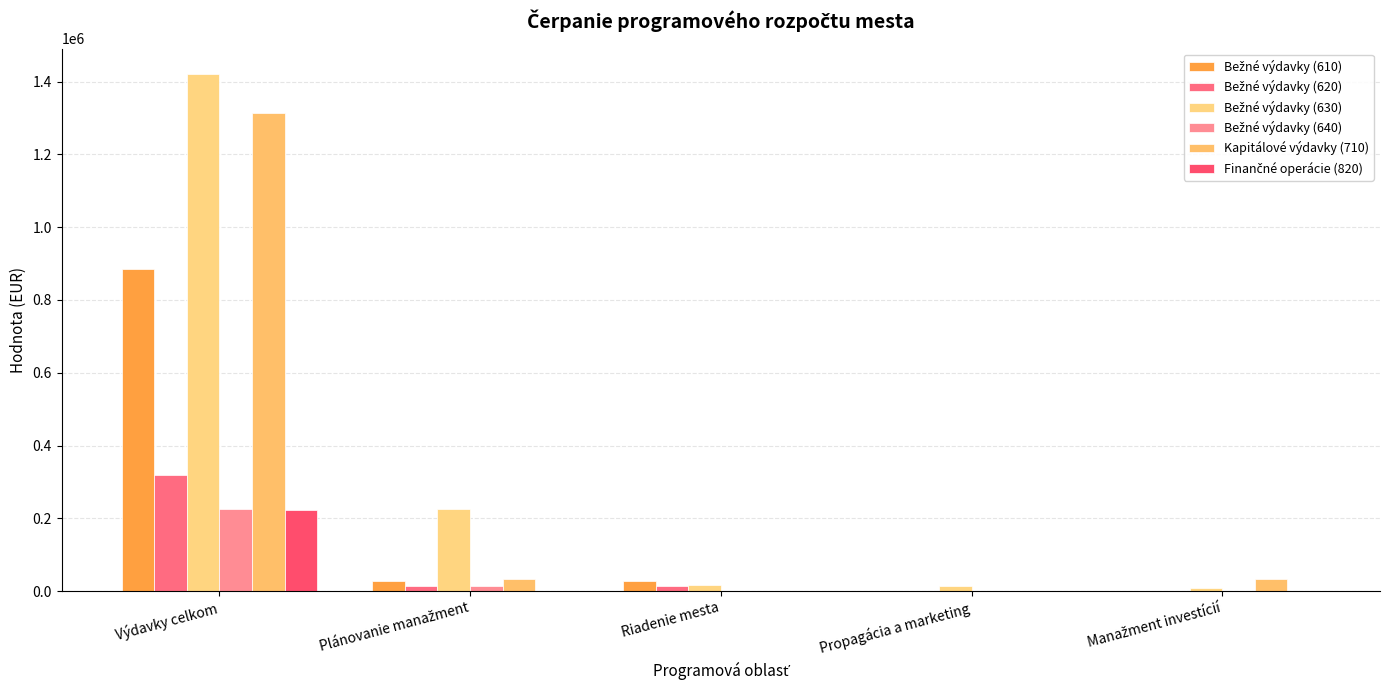

What is the label of the 3rd bar from the left?

Riadenie mesta